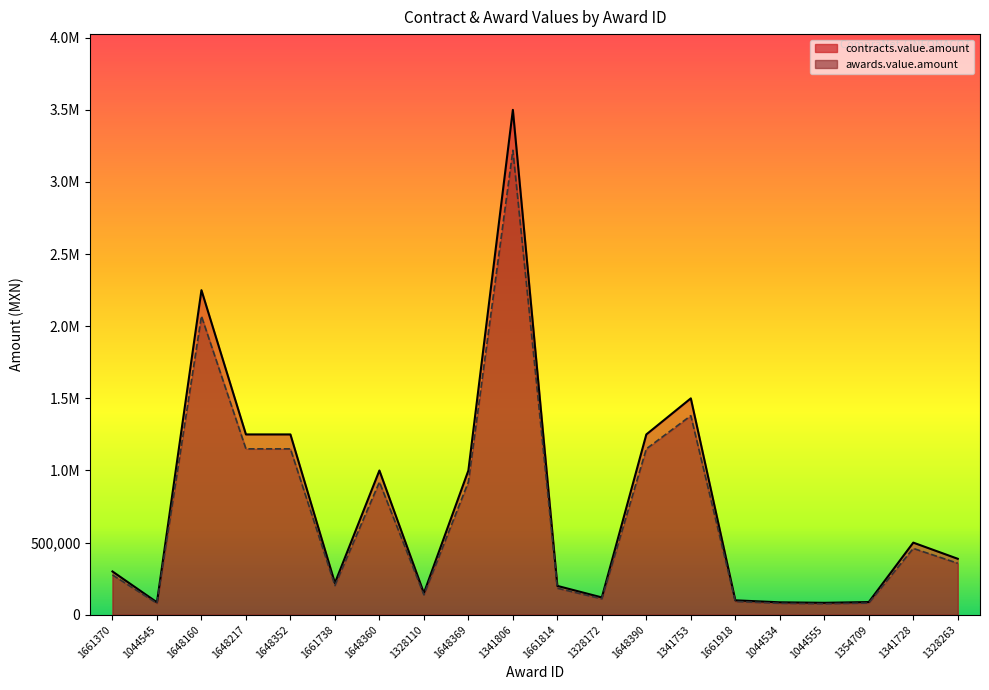

Reading right to left, list all the values displayed in this chart.

contracts.value.amount: 388000.0	499978.0	88000.0	82800.0	86205.0	100000.0	1500000.0	1250000.0	120000.0	200000.0	3500000.0	1000000.0	150000.0	1000000.0	220000.0	1250000.0	1250000.0	2250000.0	86205.0	300000.0
awards.value.amount: 356960.0	459979.8	80960.0	76176.0	79308.6	92000.0	1380000.0	1150000.0	110400.0	184000.0	3220000.0	920000.0	138000.0	920000.0	202400.0	1150000.0	1150000.0	2070000.0	79308.6	276000.0